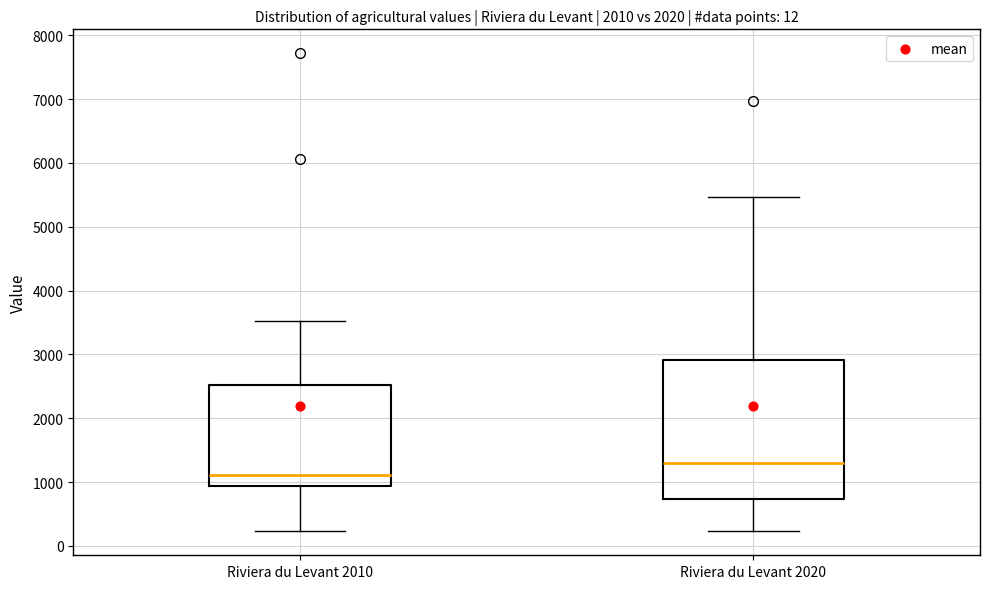

Reading left to right, transcribe this box plot: for each box, give where its median line is, the range the box spans, and where its two whiskers end, as read against the y-axis. The values are not printed on the chart, so give them approximately, as read against the axis.

Riviera du Levant 2010: median 1100, box 900 to 2500, whiskers 200 to 3500
Riviera du Levant 2020: median 1300, box 700 to 2900, whiskers 200 to 5500